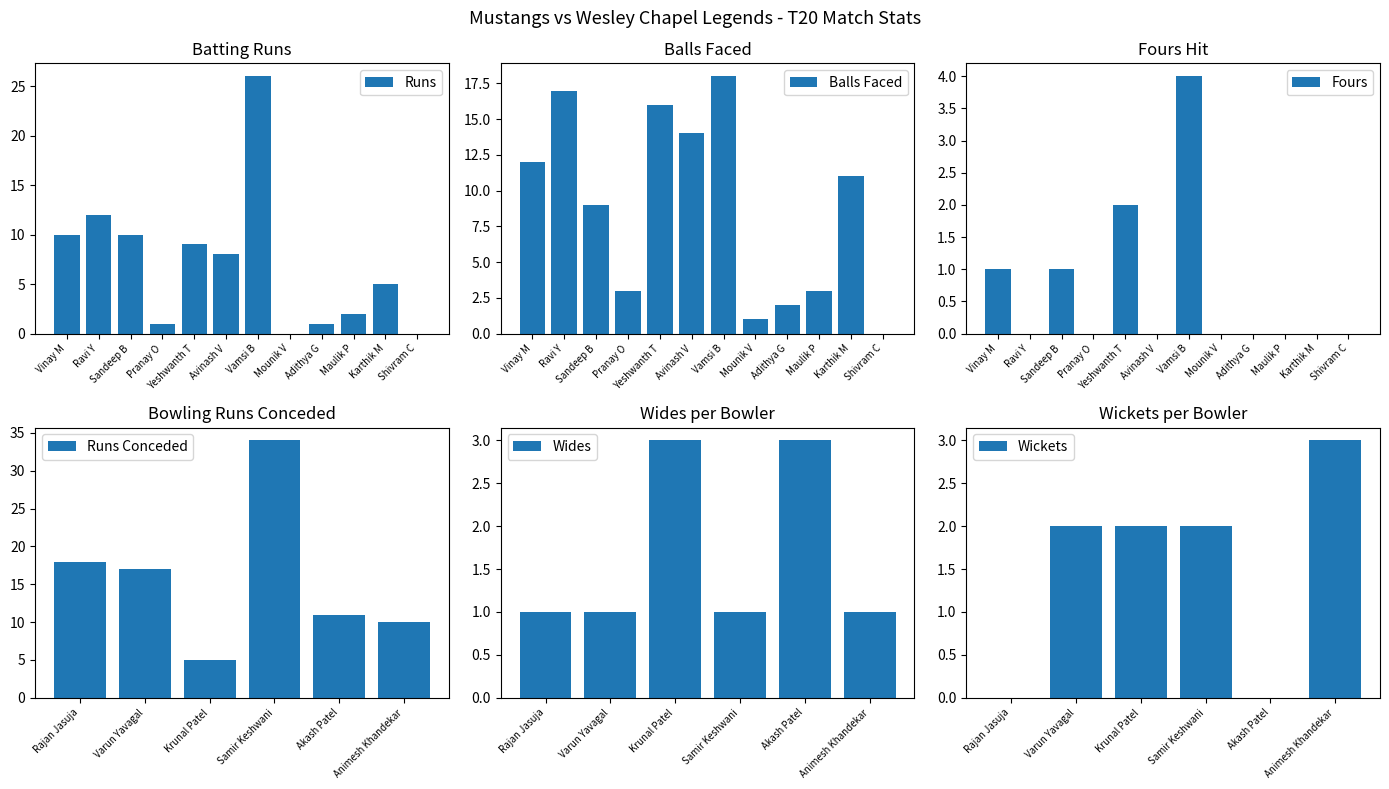

What is the sum of the Runs values at Ravi Y and Vinay M?

22